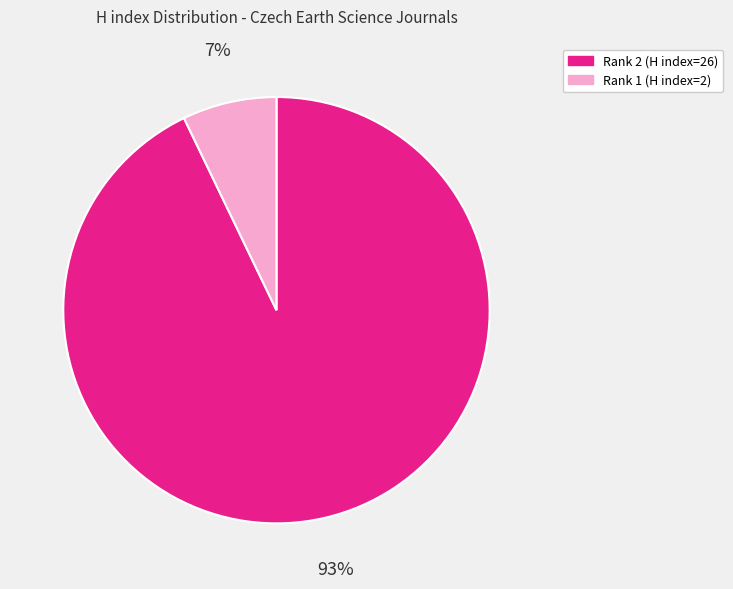

To the nearest percent, what is the difference between the largest and smallest slice percentages?

86%